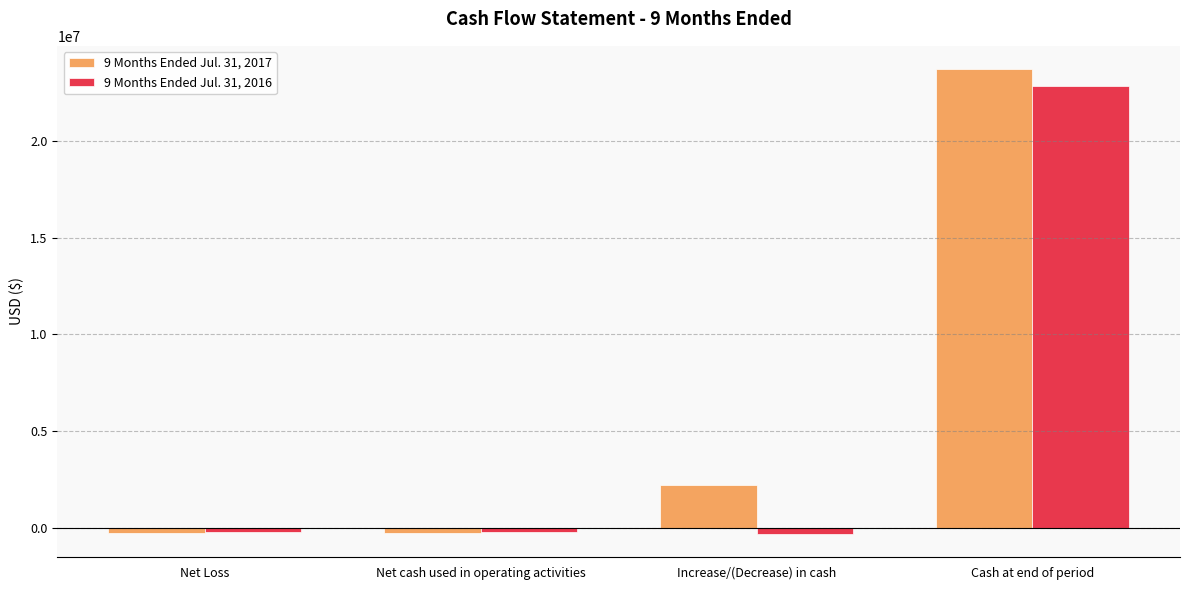

Where is 9 Months Ended Jul. 31, 2017 nearest to the value 11732703?

Increase/(Decrease) in cash